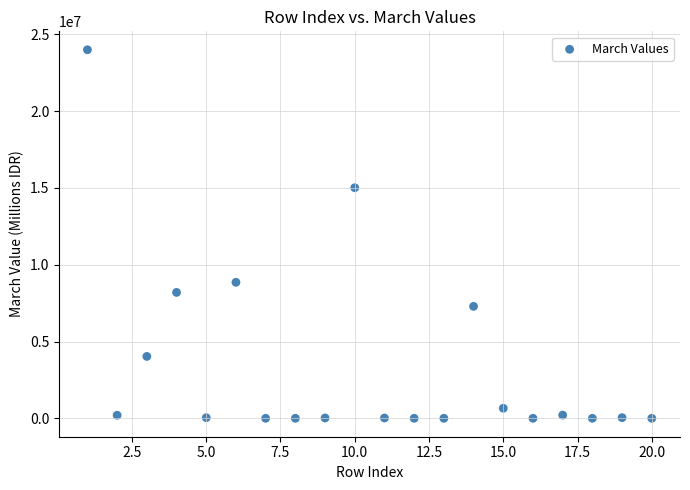

What is the range of Y values (max minus min)?

23994654.5